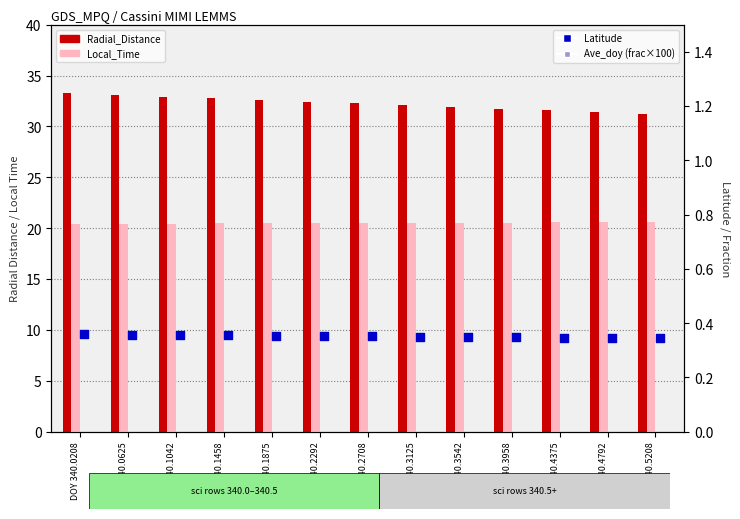

What are all the series names shown in the legend?

Radial_Distance, Local_Time, Latitude, Ave_doy (frac×100)